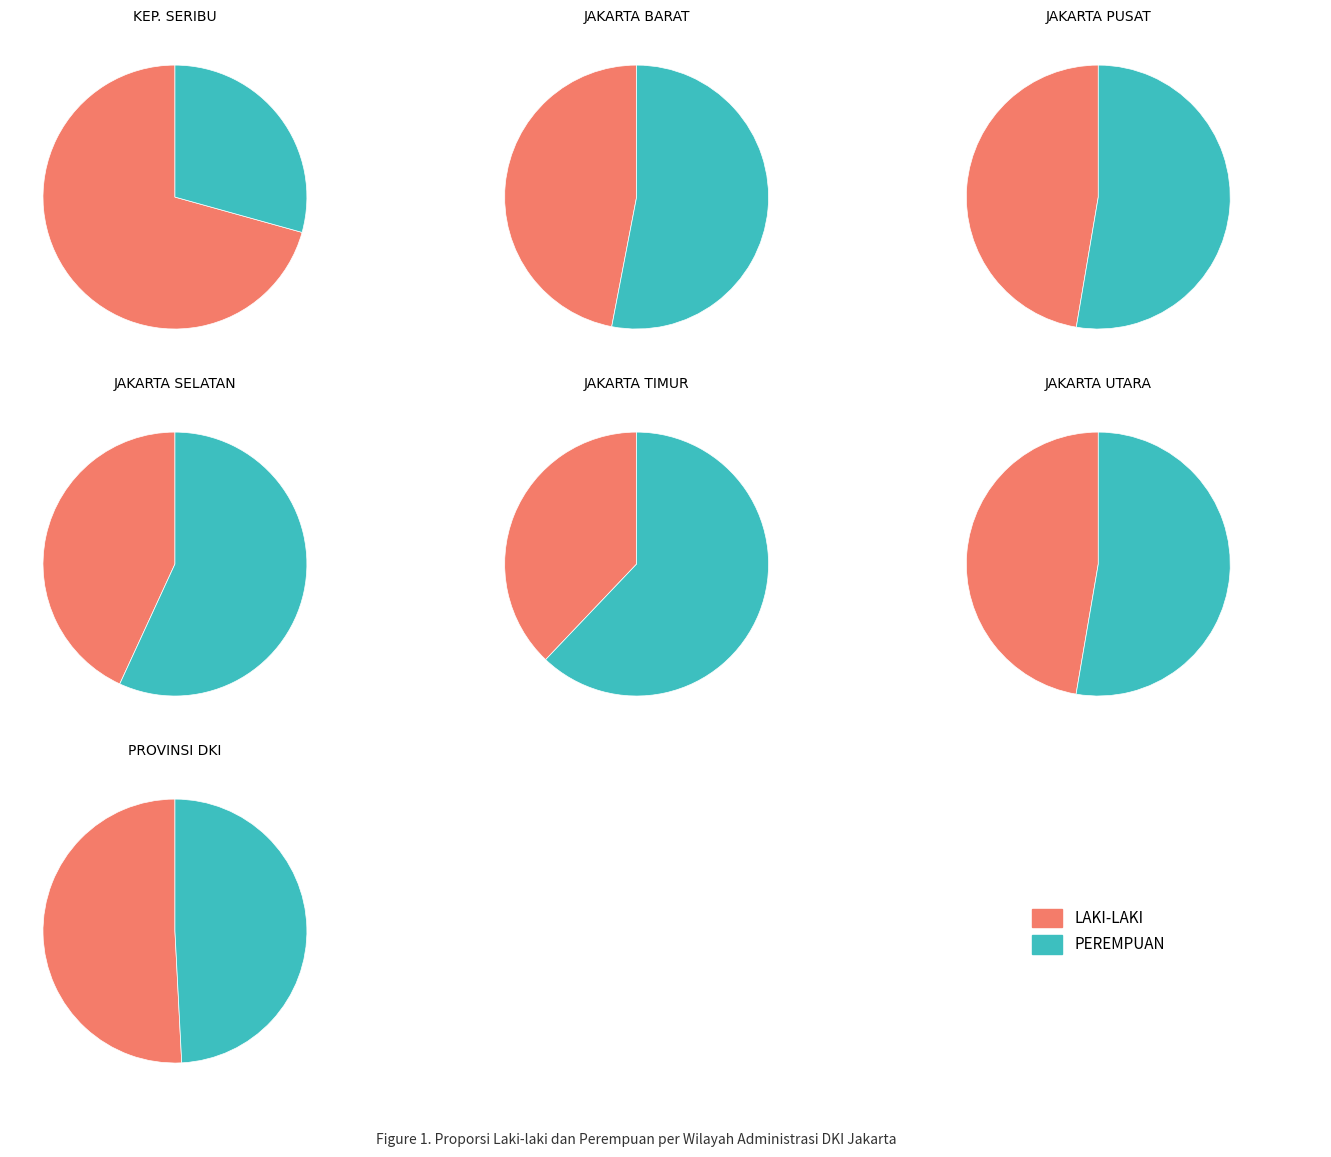

The 6 slice represents 11% of the pie. True or false?

False